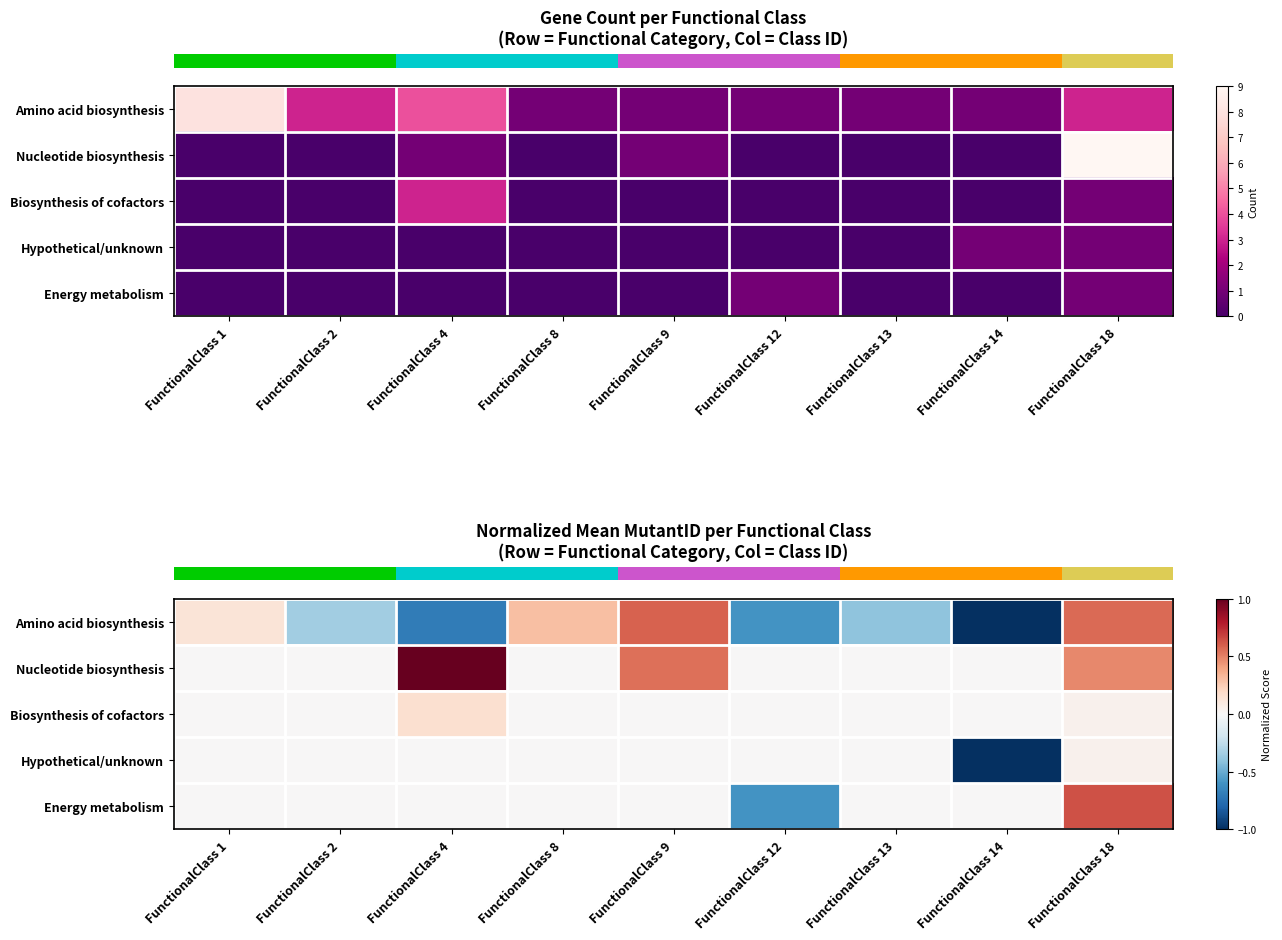

Is it true that row_1 equals 0.5 at FunctionalClass 18?

True